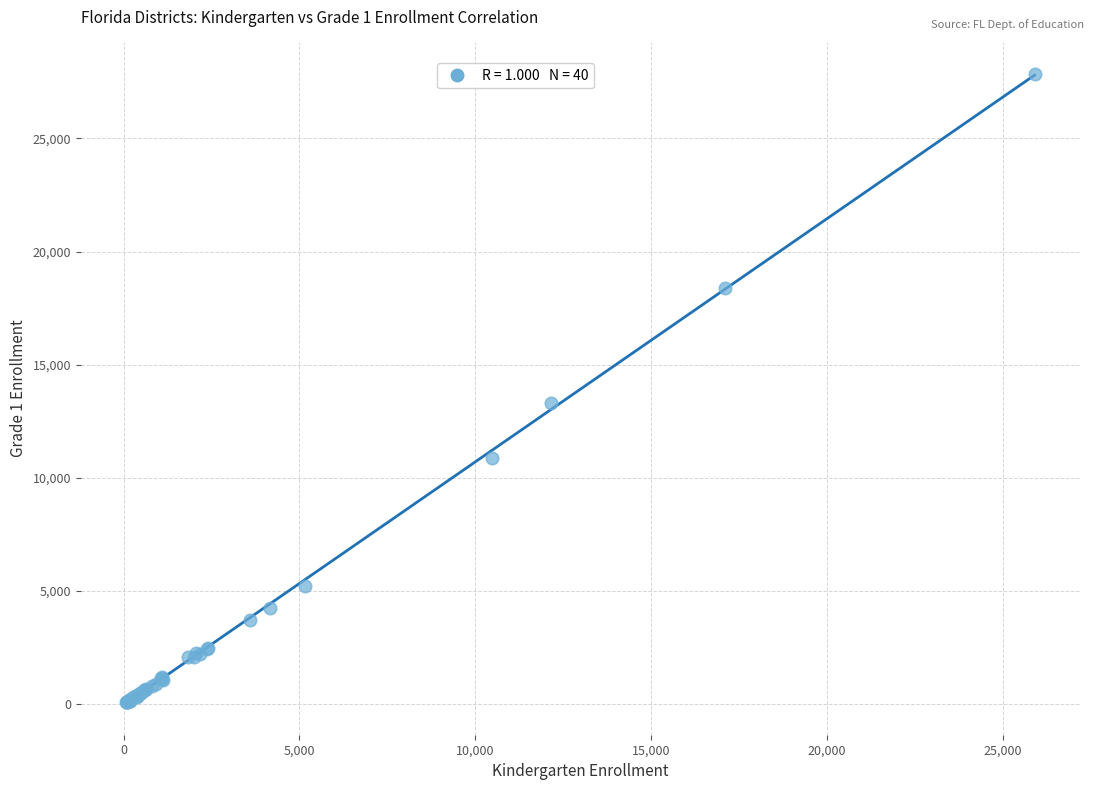

What Y value in the scatter plot is closest to 13966?

13312